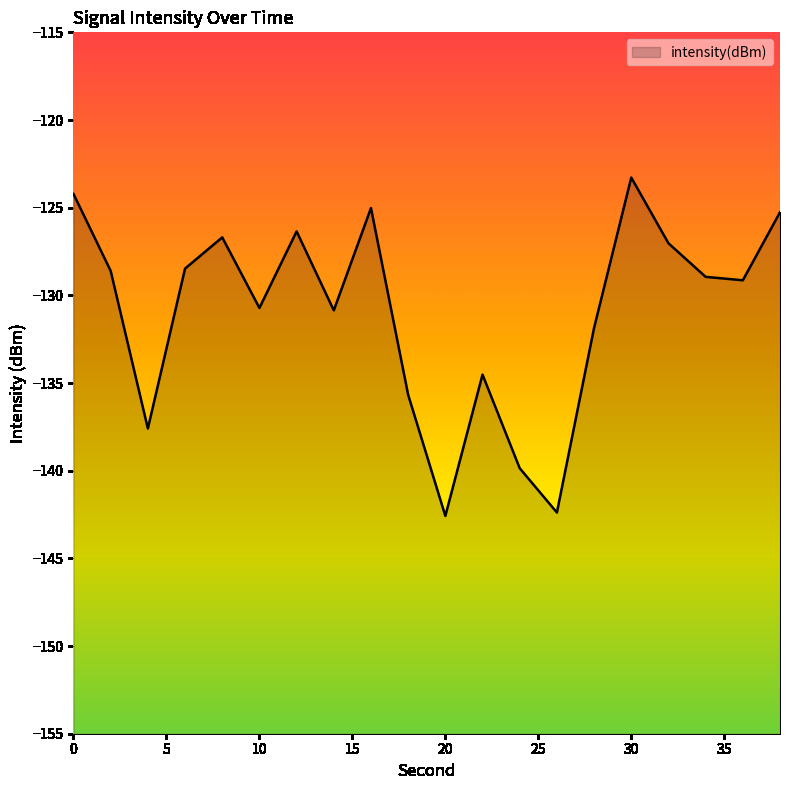

Reading left to right, list all the values displayed in this chart.

-124.2	-128.6	-137.6	-128.5	-126.7	-130.7	-126.4	-130.9	-125.0	-135.7	-142.6	-134.5	-139.9	-142.4	-131.9	-123.3	-127.0	-128.9	-129.1	-125.3